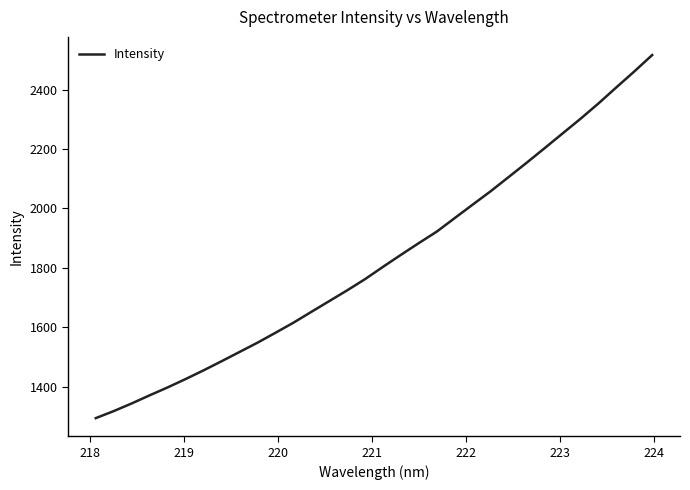

How many distinct data groups are displayed?

1